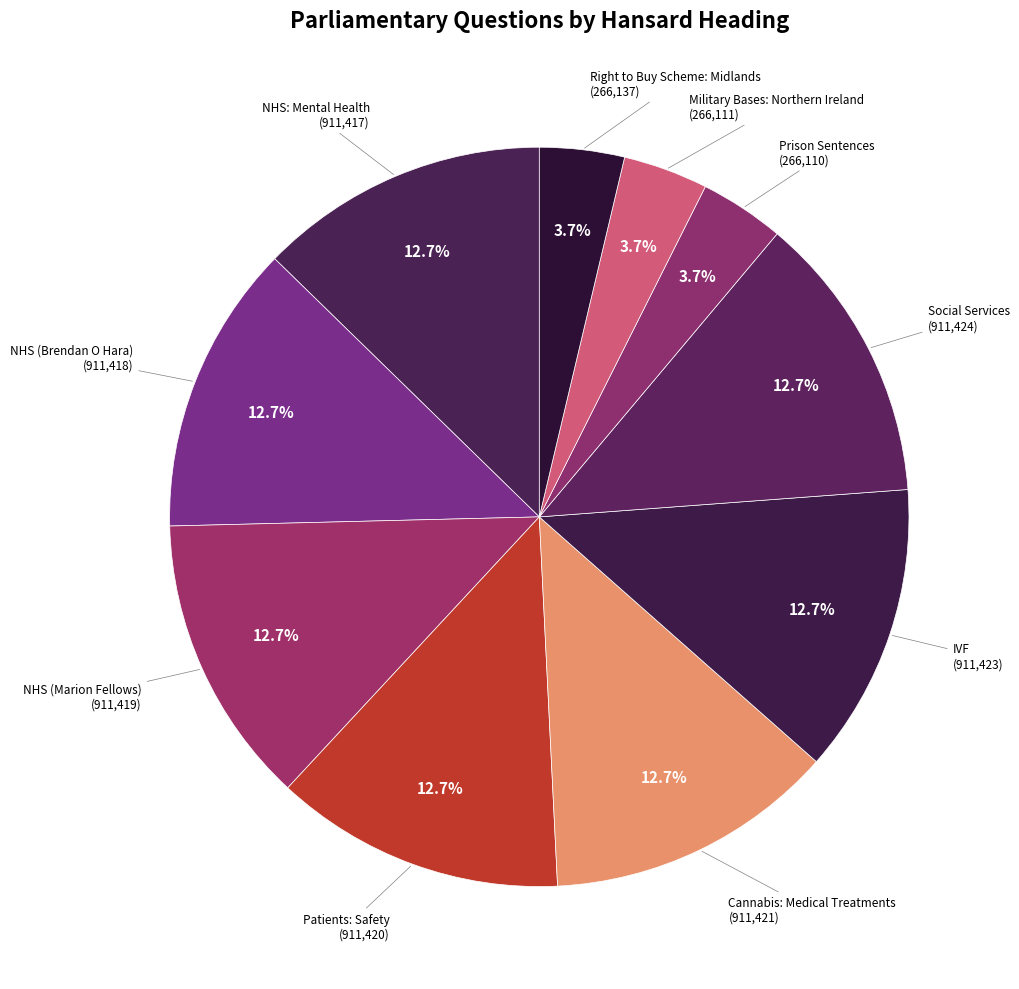

Is there a majority slice in this chart?

No